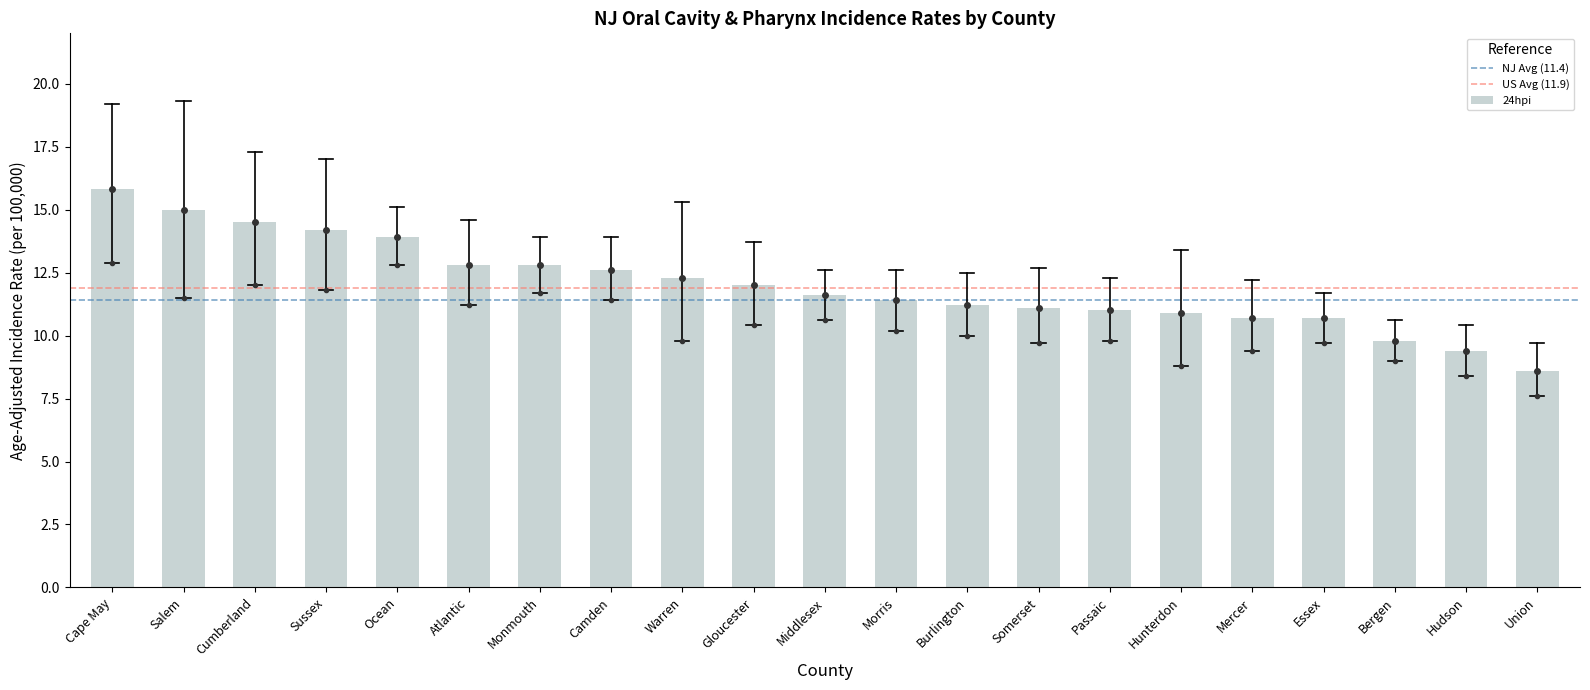

Which has a higher value, Morris or Ocean?

Ocean